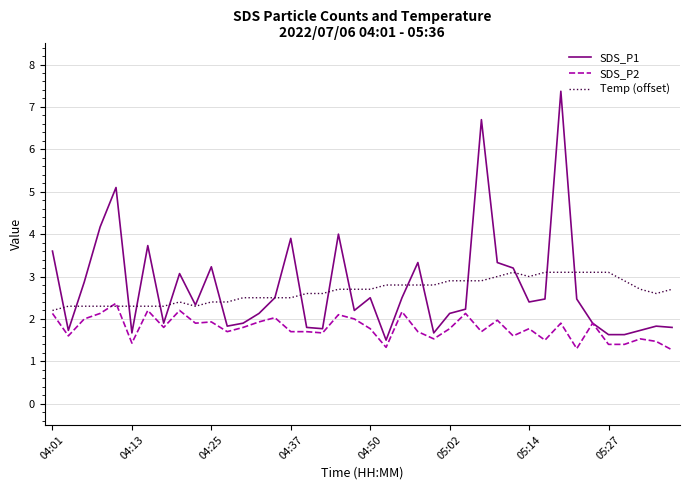

Which series has the widest spread of values?

SDS_P1